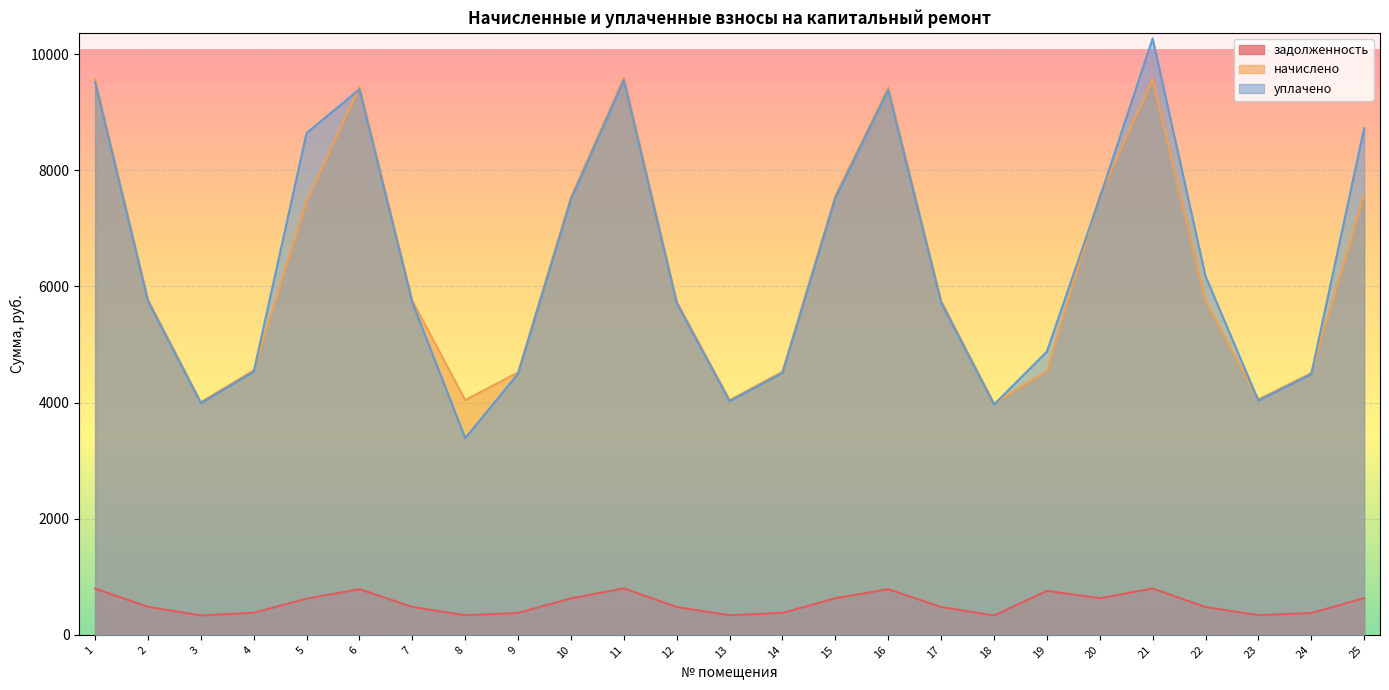

What is the minimum value shown in the chart?

332.1